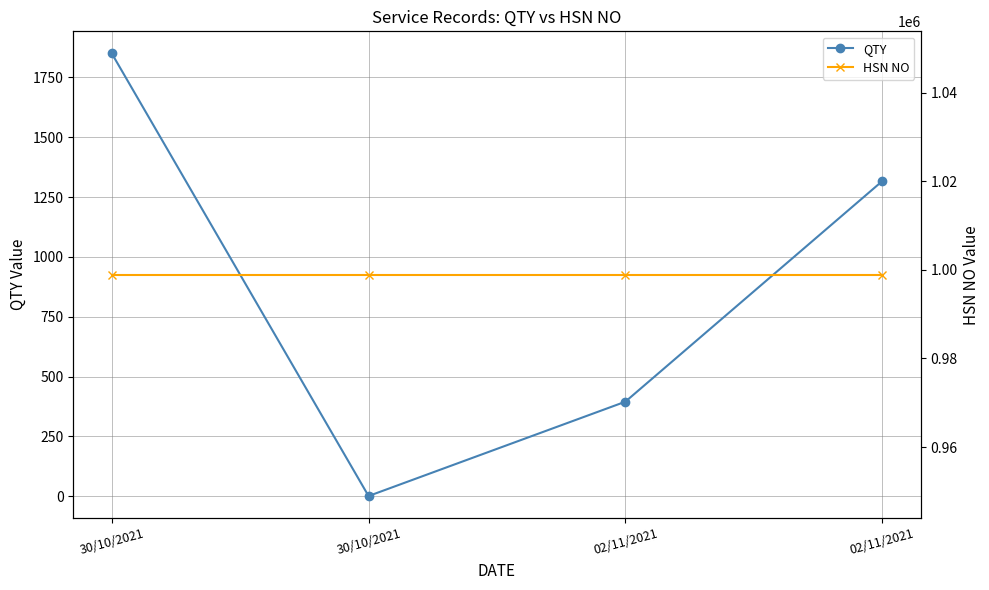

Does the chart have visible grid lines?

Yes